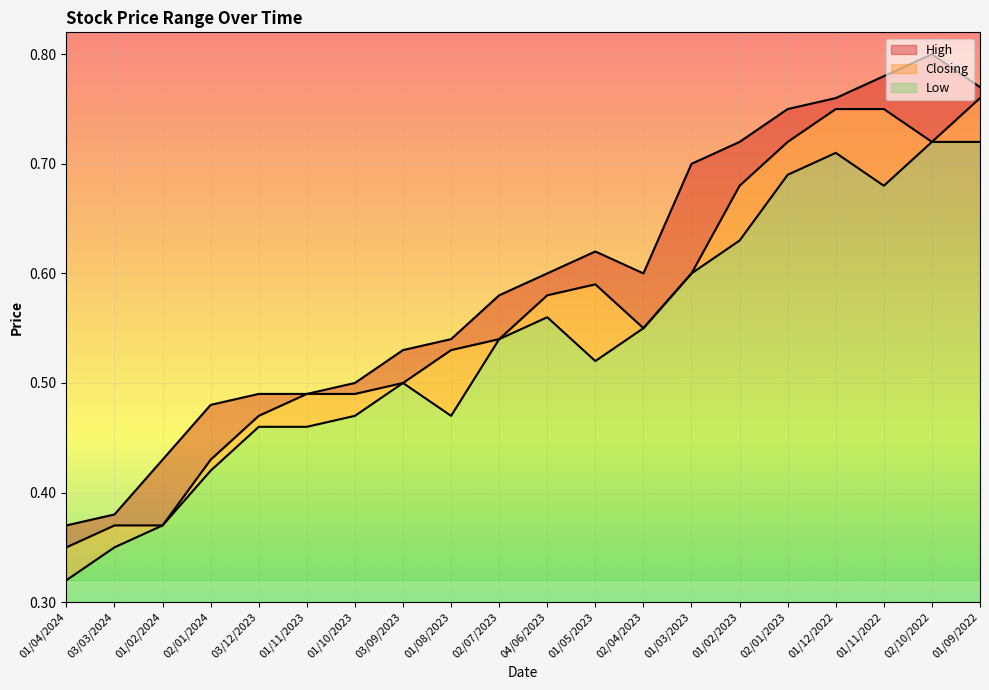

Rank the series by their average value, from highest to lowest.

High, Closing, Low